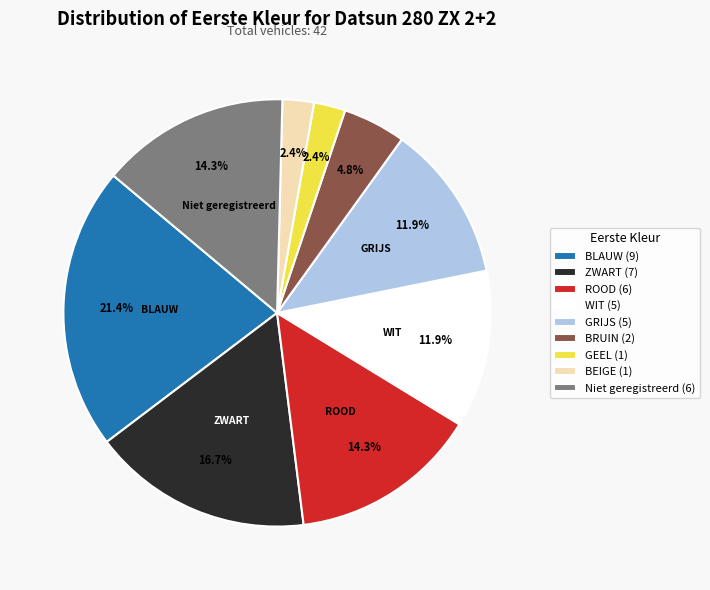

Does BLAUW (9) account for over 50% of the chart?

No